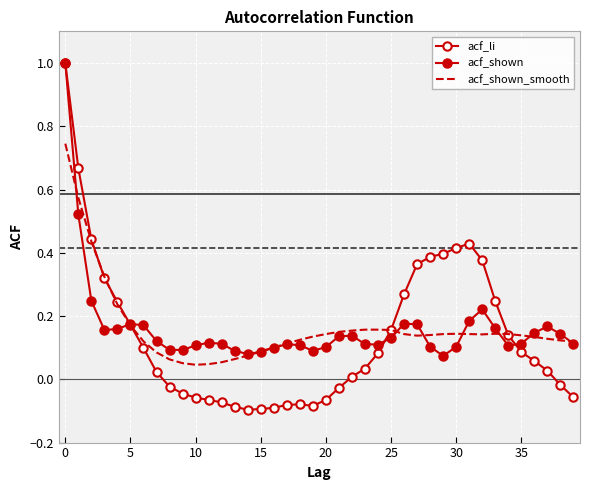

What is the sum of all acf_shown values?

6.5